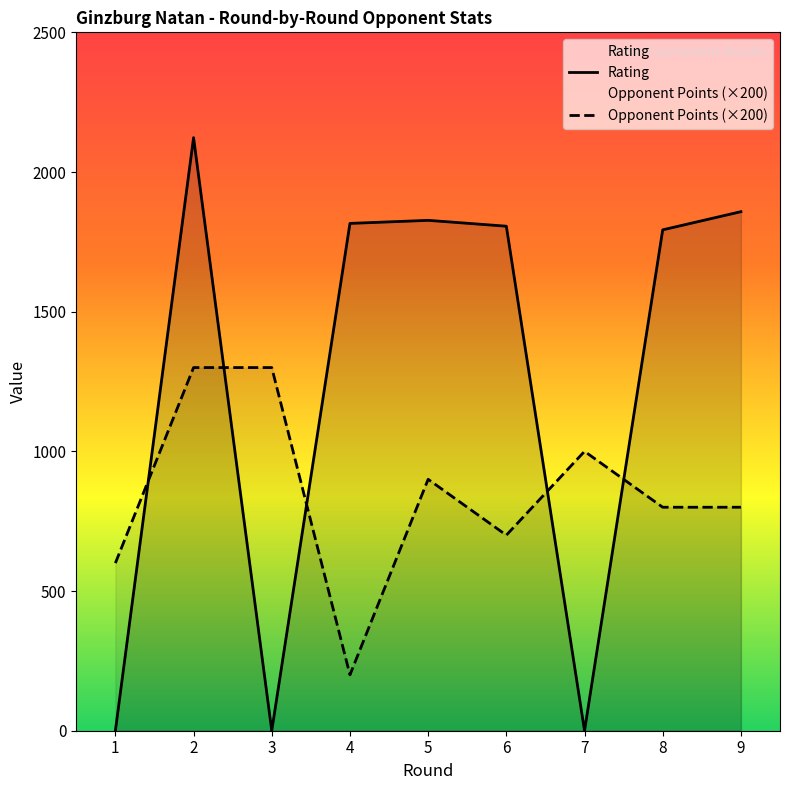

What is the sum of all Rating values?

11223